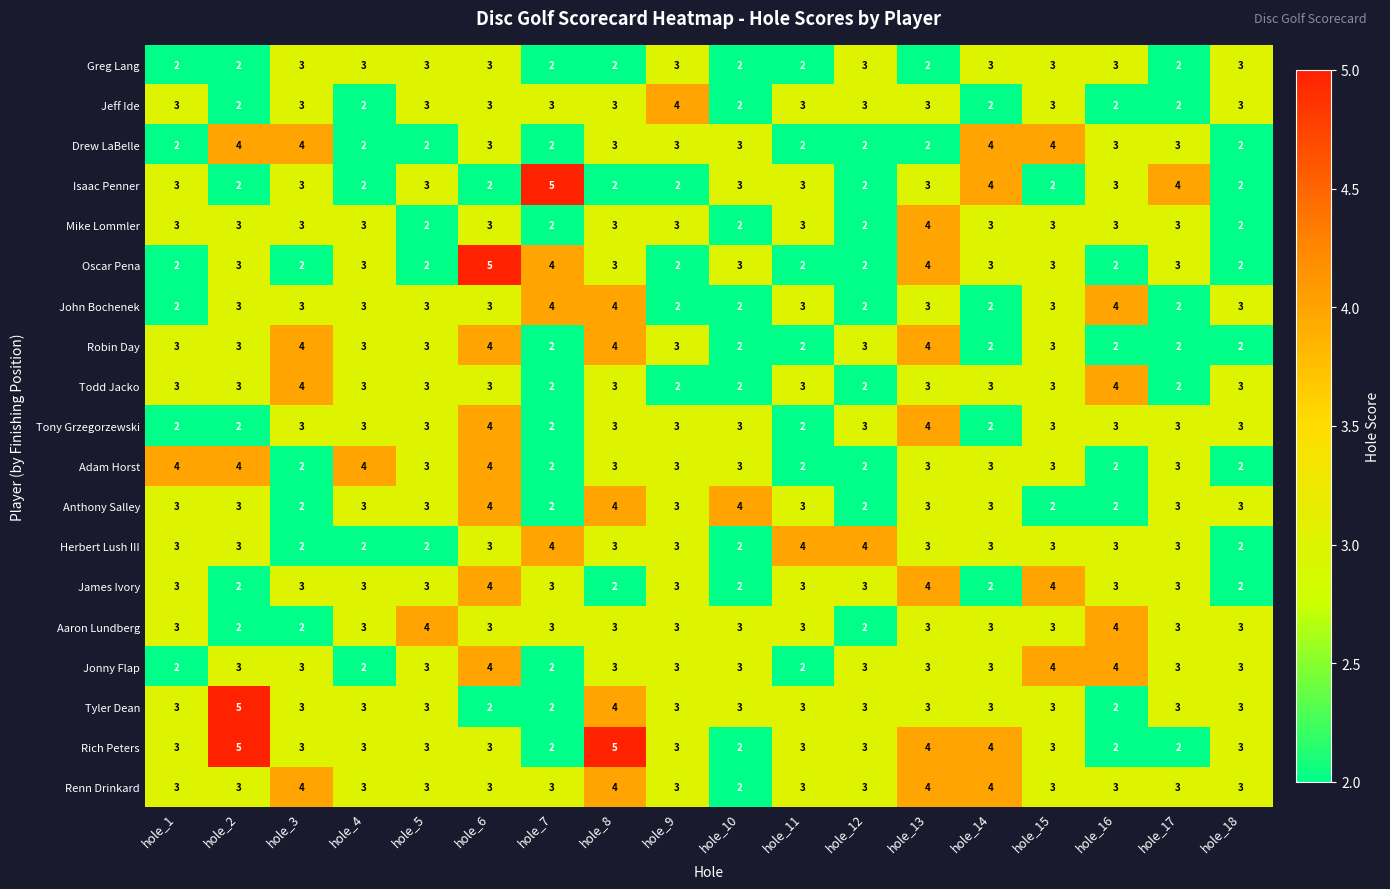

Count the John Bochenek values in the range 2 to 3.

15